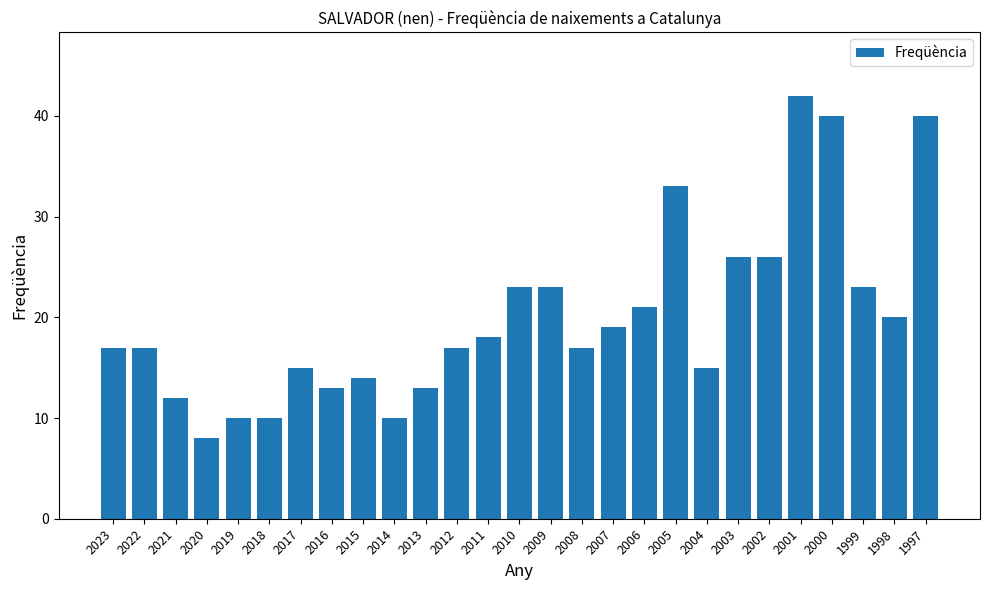

Are the bars grouped side by side (vs. stacked)?

No